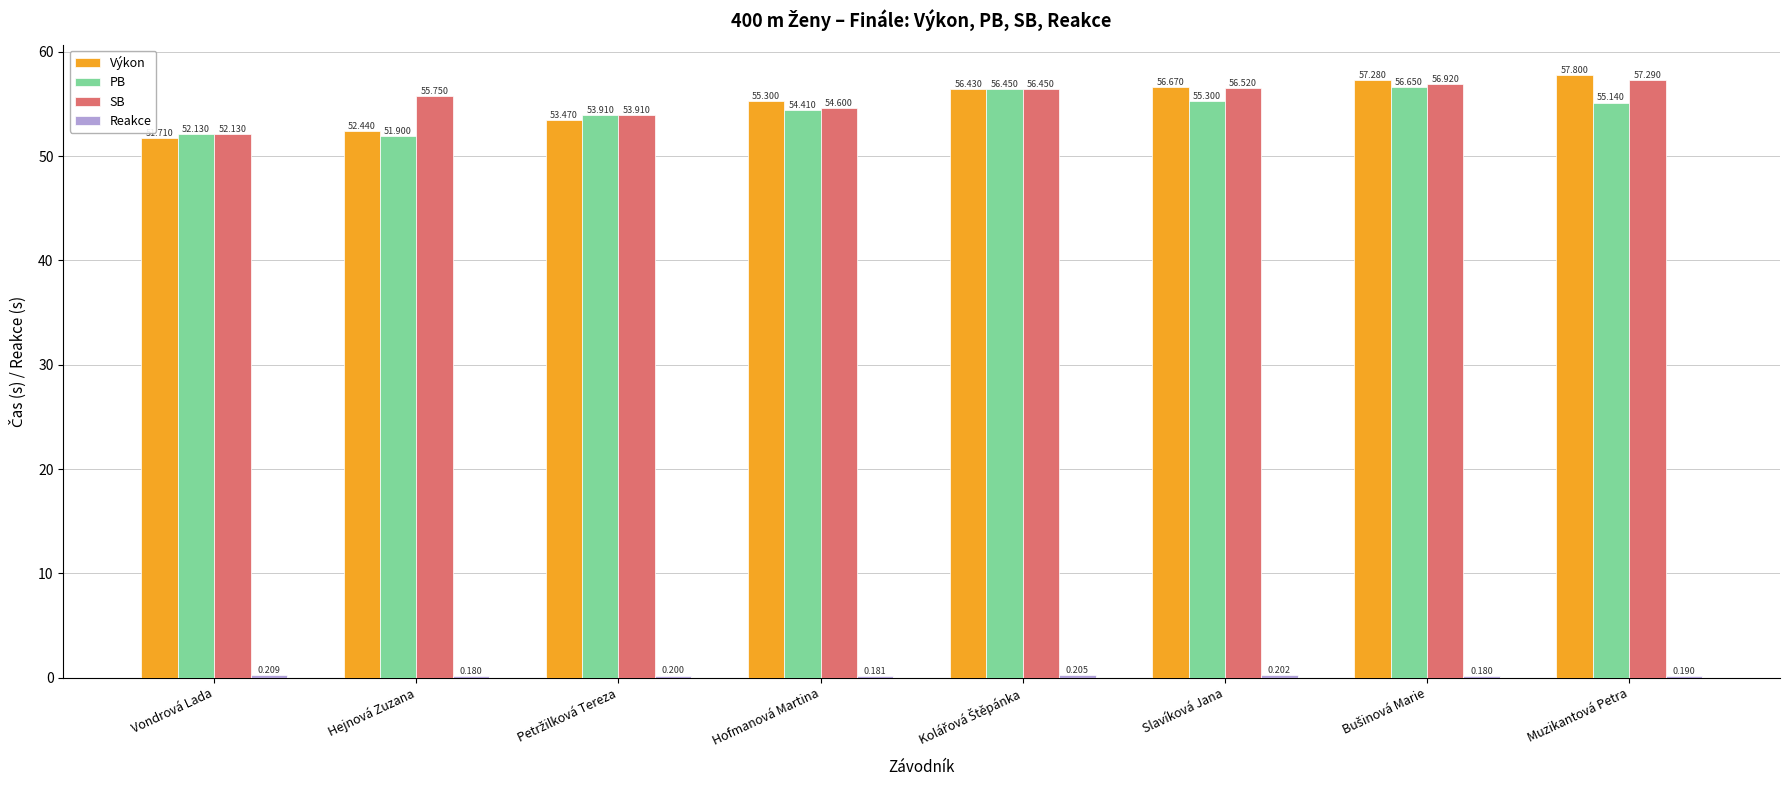

Which series has the largest total across all categories?

SB